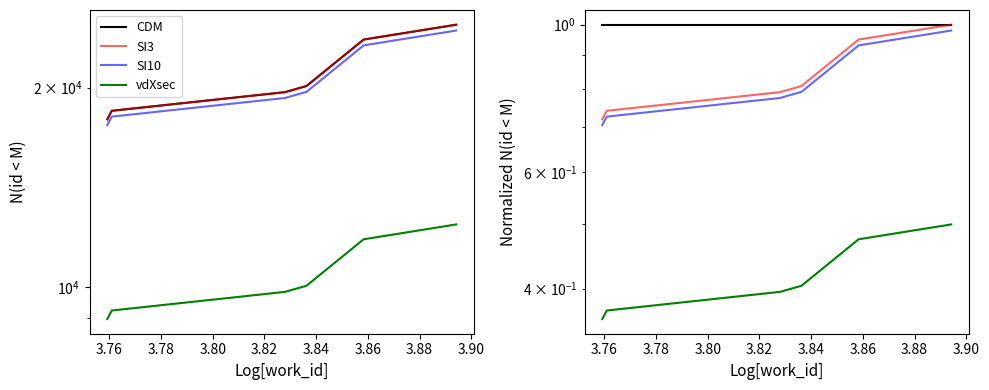

True or false: there are more than 2 points higher than both neighbors.

False